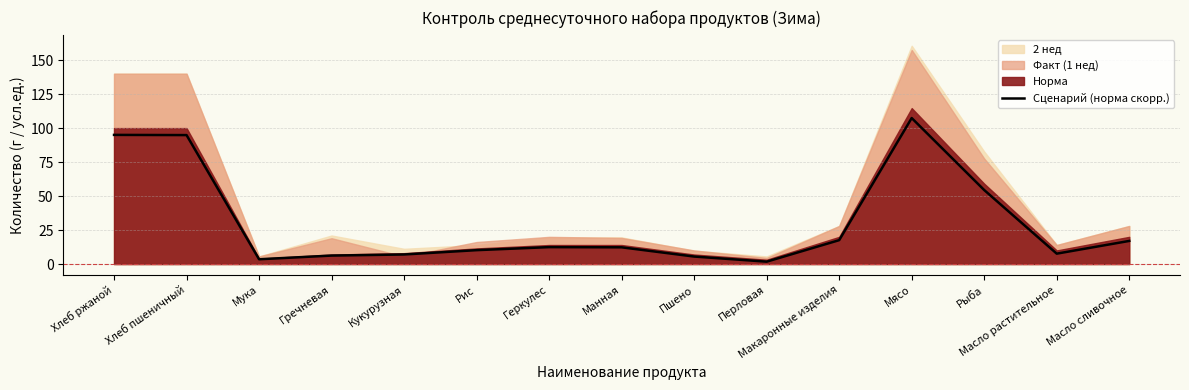

What is the change in value from Хлеб ржаной to Перловая?

-93.2